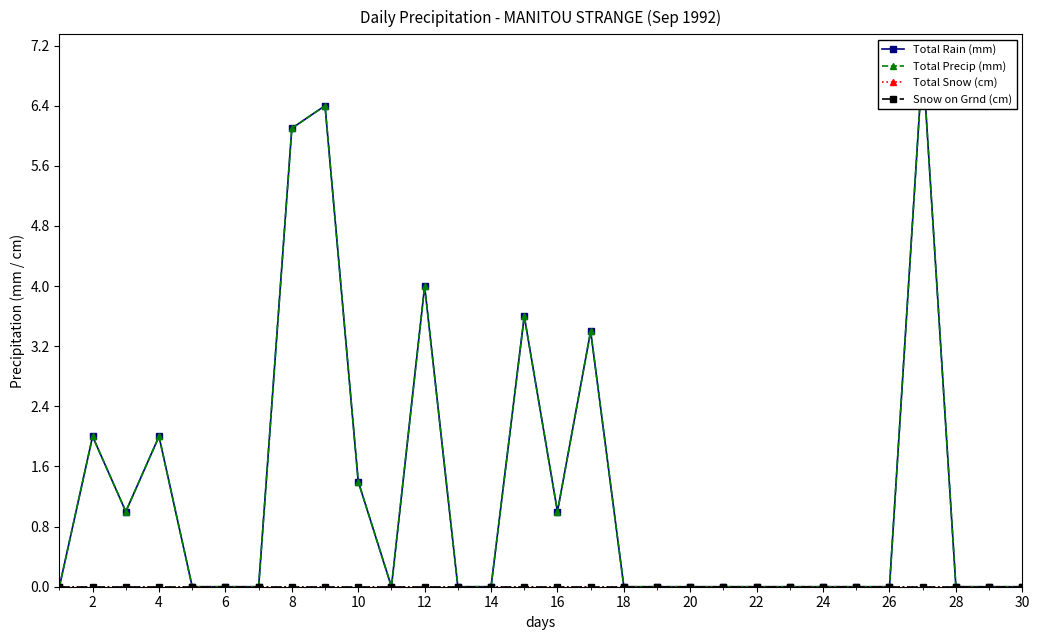

At how many categories does at least one series exceed 0?

11